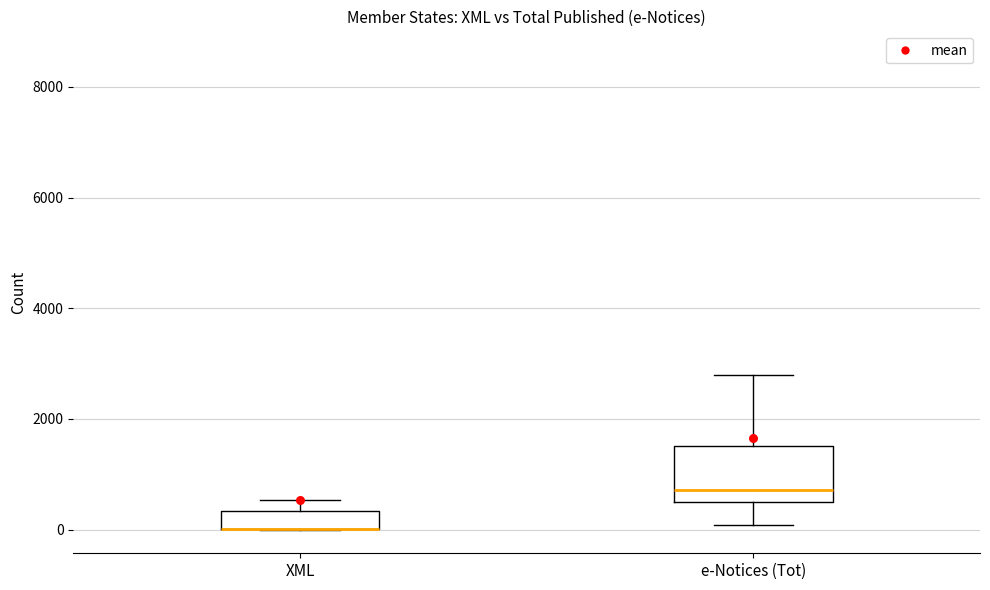

Reading left to right, transcribe this box plot: for each box, give where its median line is, the range the box spans, and where its two whiskers end, as read against the y-axis. The values are not printed on the chart, so give them approximately, as read against the axis.

XML: median 0 (drawn on the box's lower edge), box 0 to 400, whiskers 0 to 600
e-Notices (Tot): median 800, box 400 to 1600, whiskers 0 to 2800